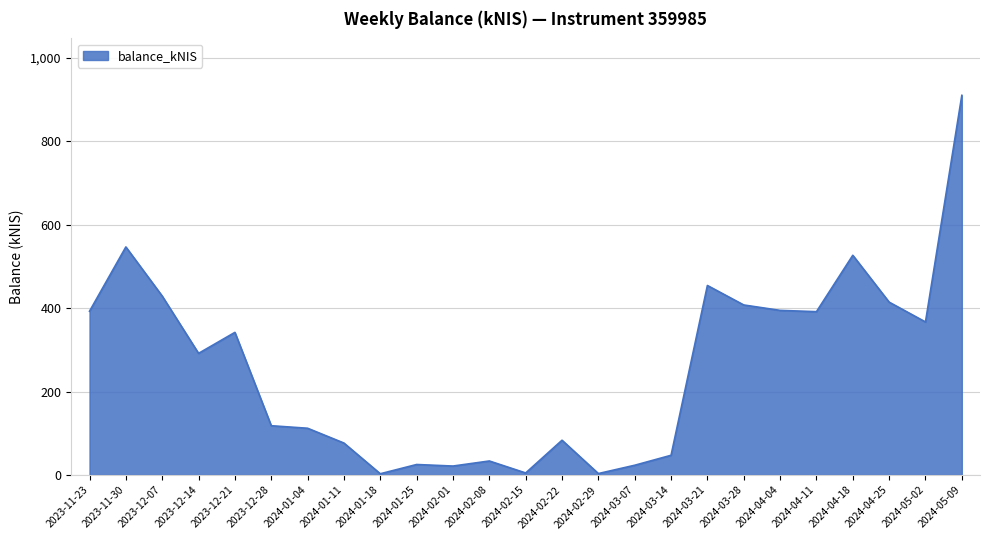

What is the difference between the values at 2023-12-14 and 2024-03-14?

244.2